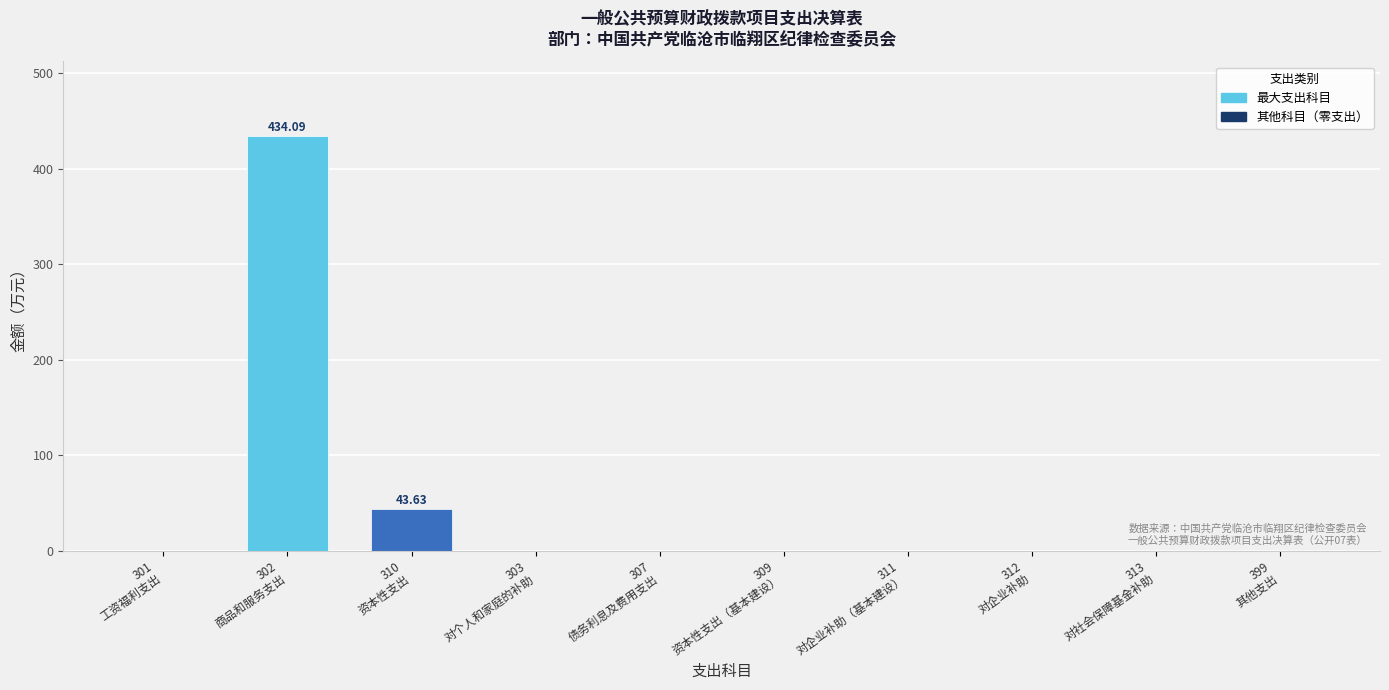

Where is the data nearest to the value 217?

310
资本性支出